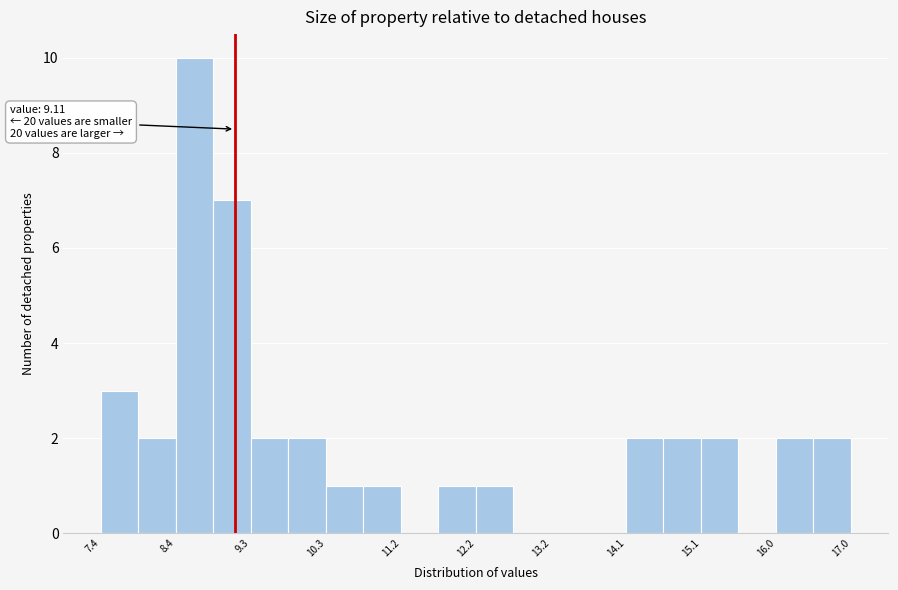

Over which range of the x-axis is the bar tallest?

8.36 to 8.84